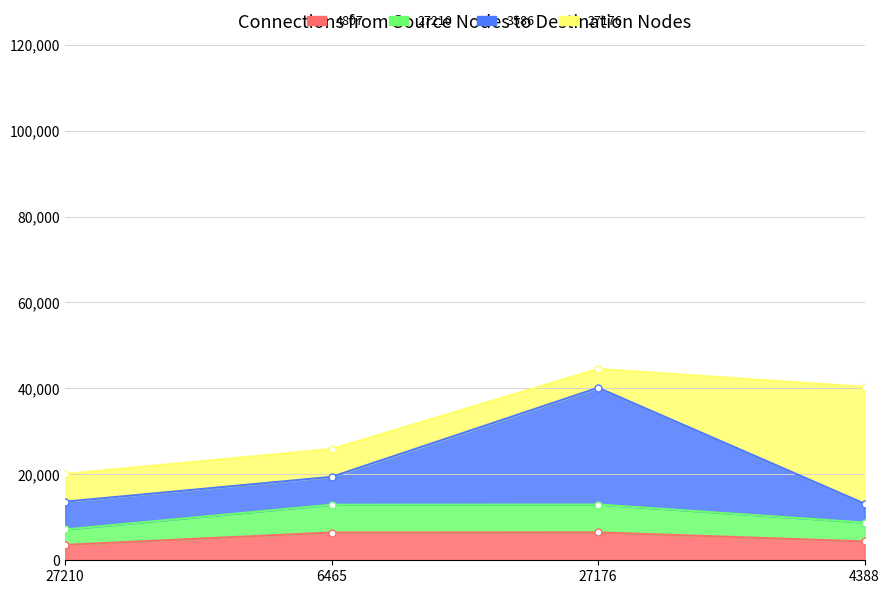

At how many categories does at least one series exceed 28878?

1